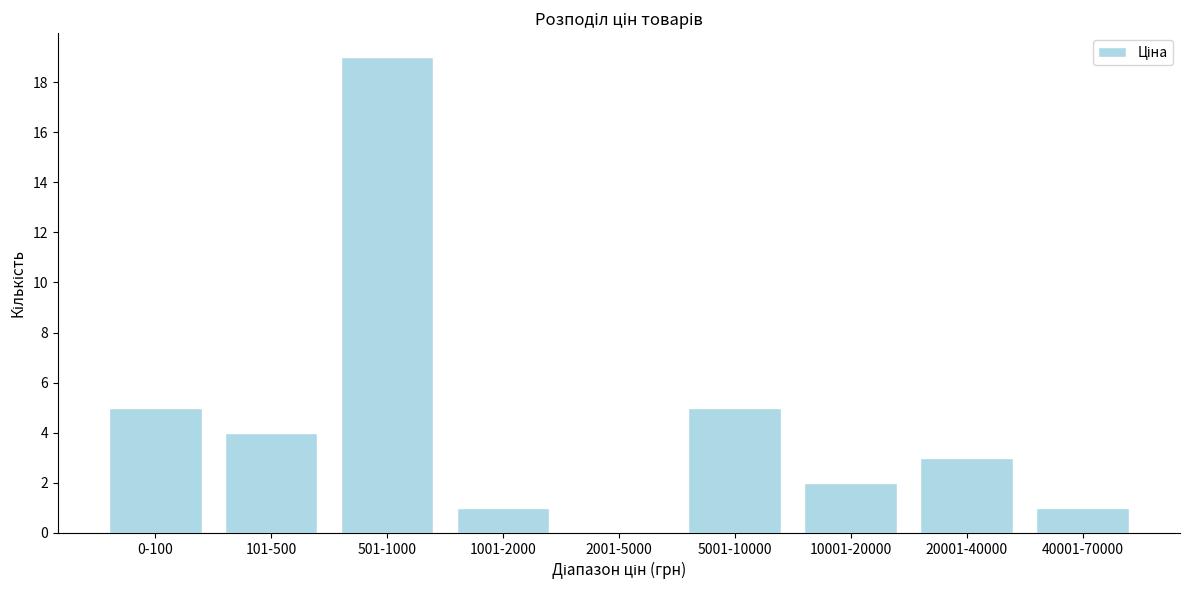

Reading left to right, extract all data points from this chart.

0-100=5	101-500=4	501-1000=19	1001-2000=1	2001-5000=0	5001-10000=5	10001-20000=2	20001-40000=3	40001-70000=1